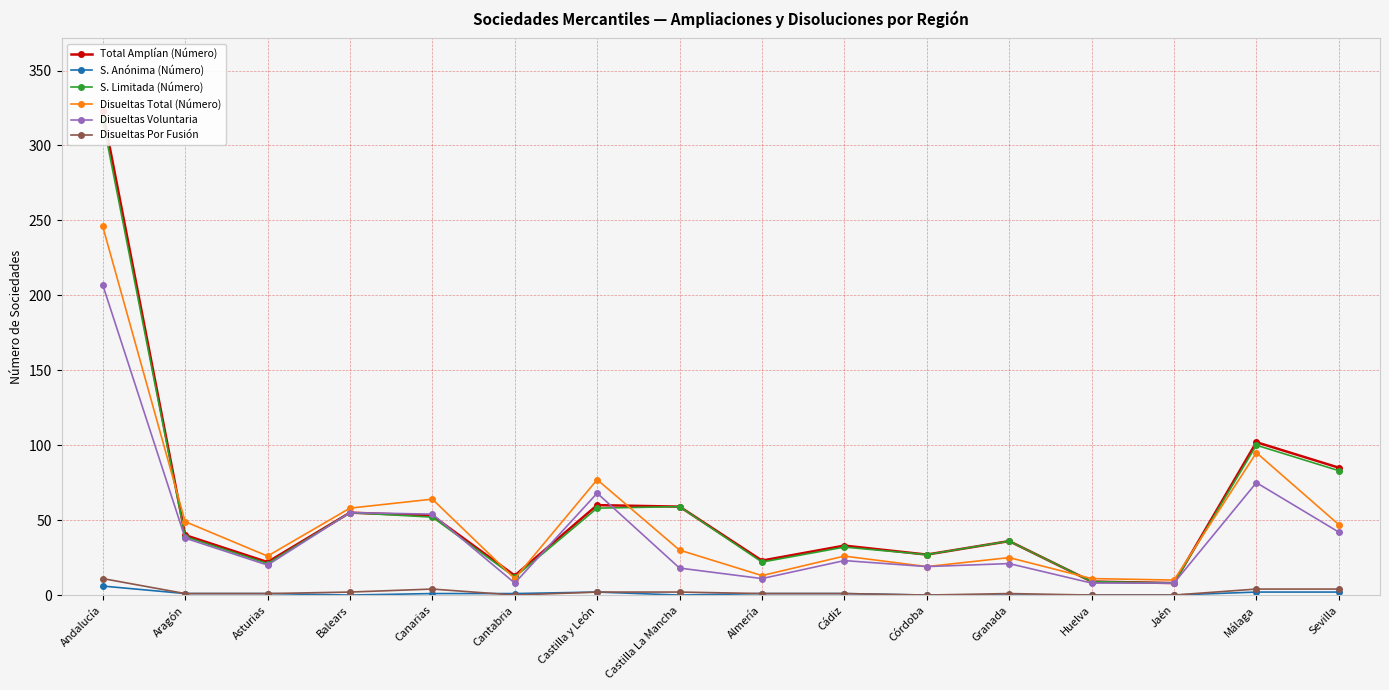

What is the label of the 8th point from the left?

Castilla La Mancha